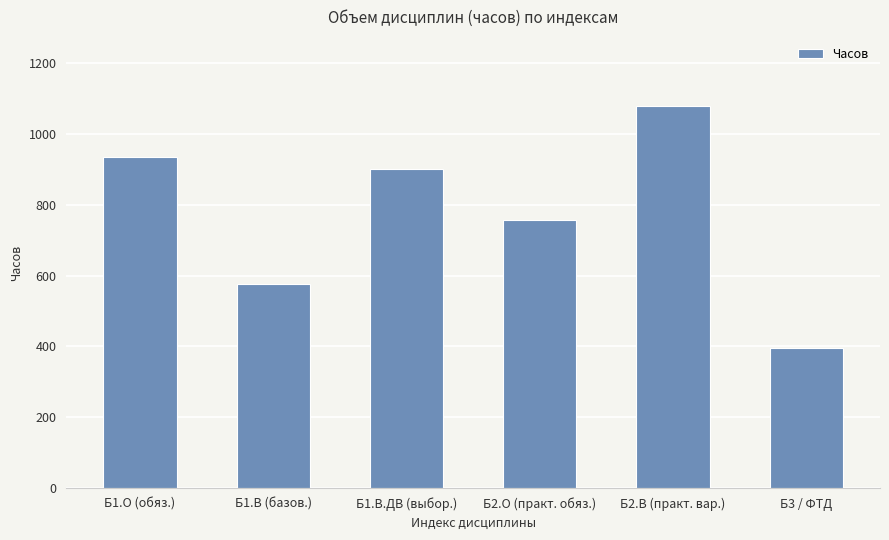

What is the maximum value shown in the chart?

1080